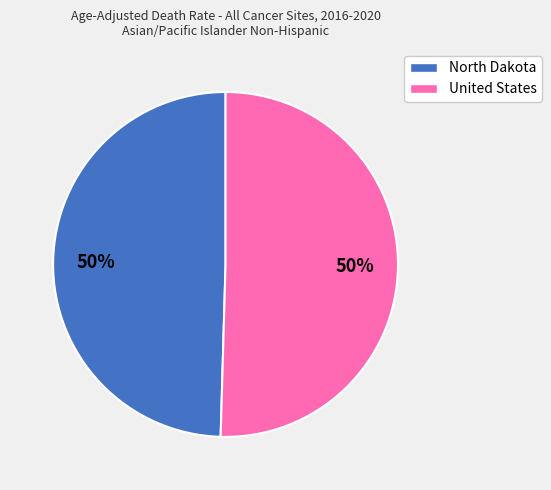

To the nearest percent, what is the average slice percentage?

50%